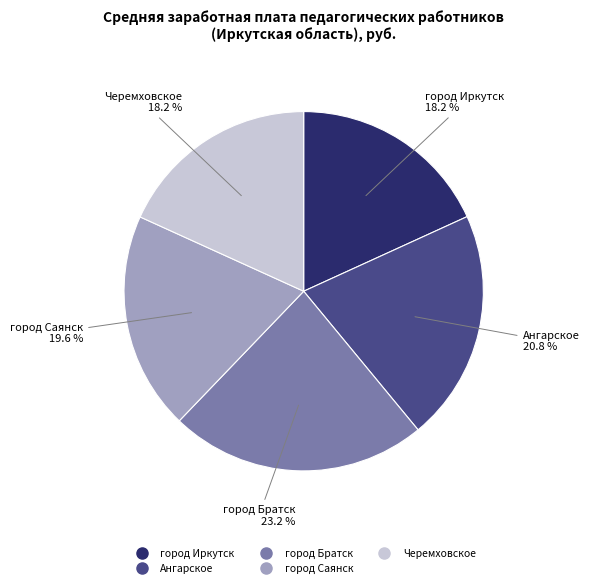

Combined, what portion of the pie is Черемховское and город Братск?

41.4%